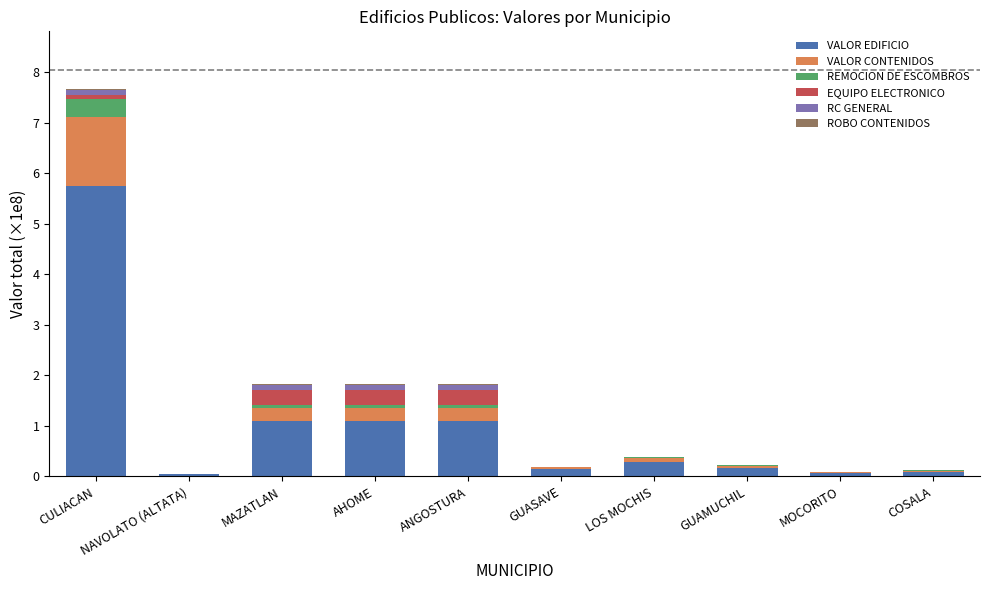

The value of VALOR EDIFICIO at CULIACAN is 1.4. True or false?

False